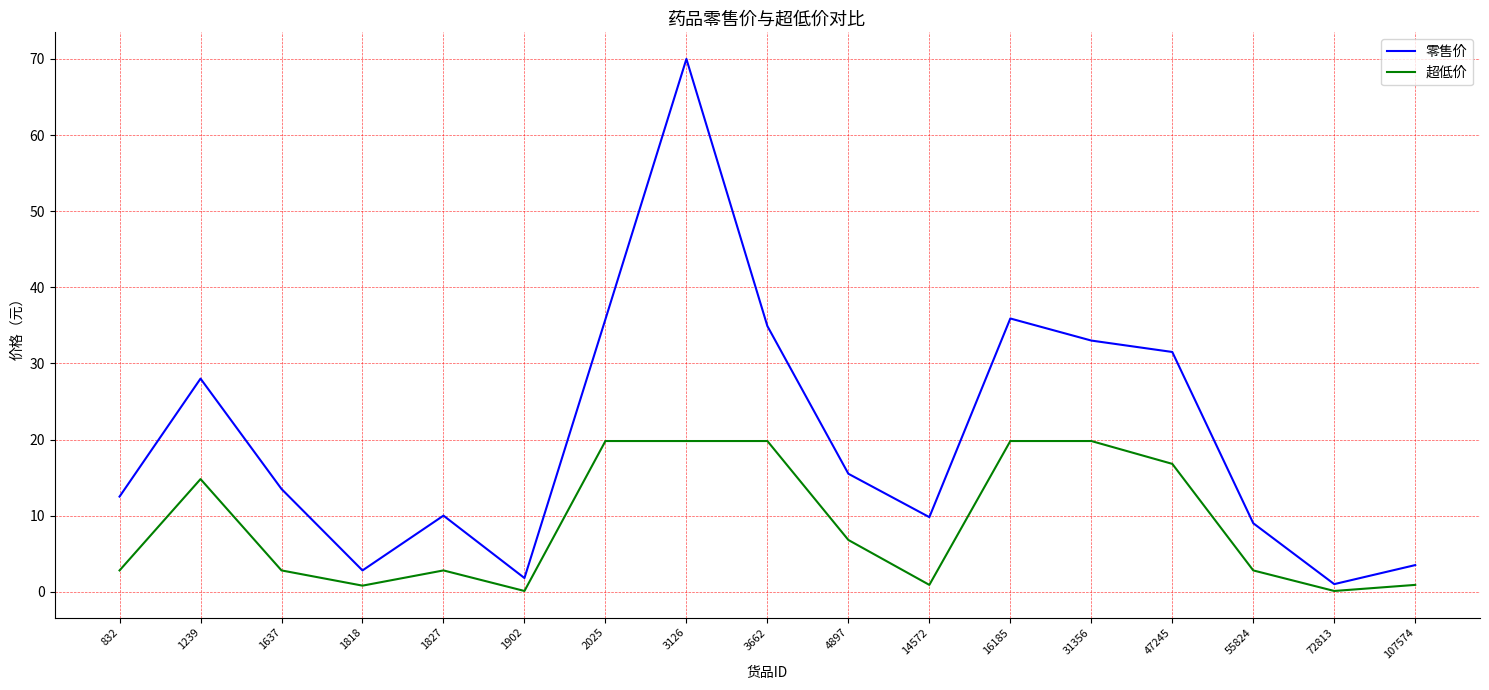

Between 2025 and 31356, which series saw the biggest shift?

零售价